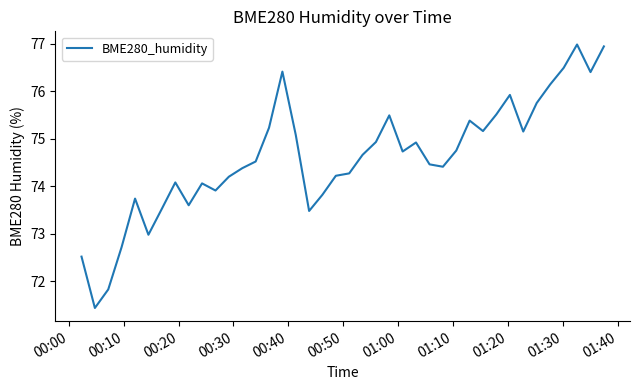

What is the greatest value displayed?

77.0